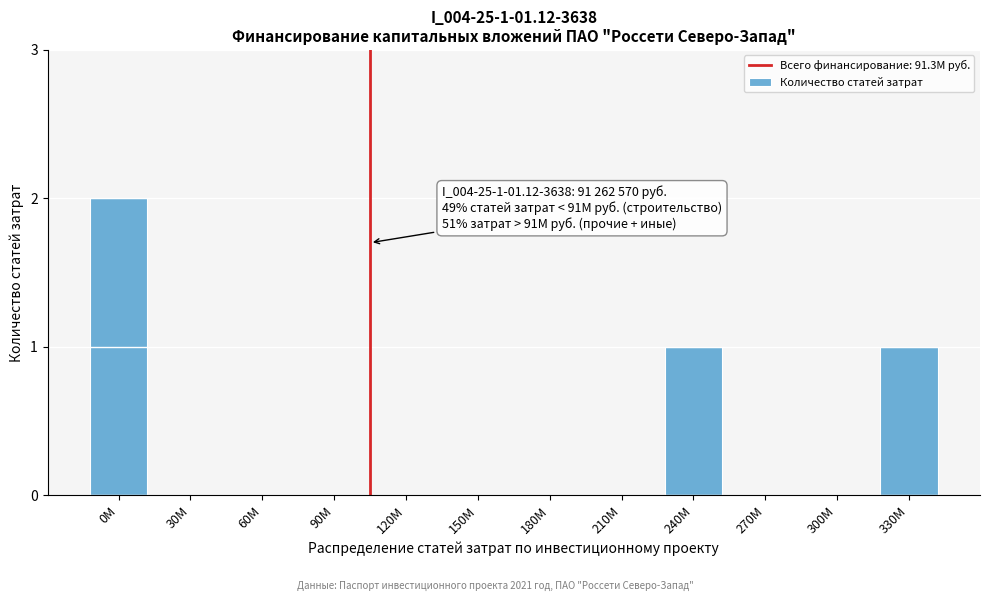

Reading left to right, extract all data points from this chart.

0М=2	30М=0	60М=0	90М=0	120М=0	150М=0	180М=0	210М=0	240М=1	270М=0	300М=0	330М=1